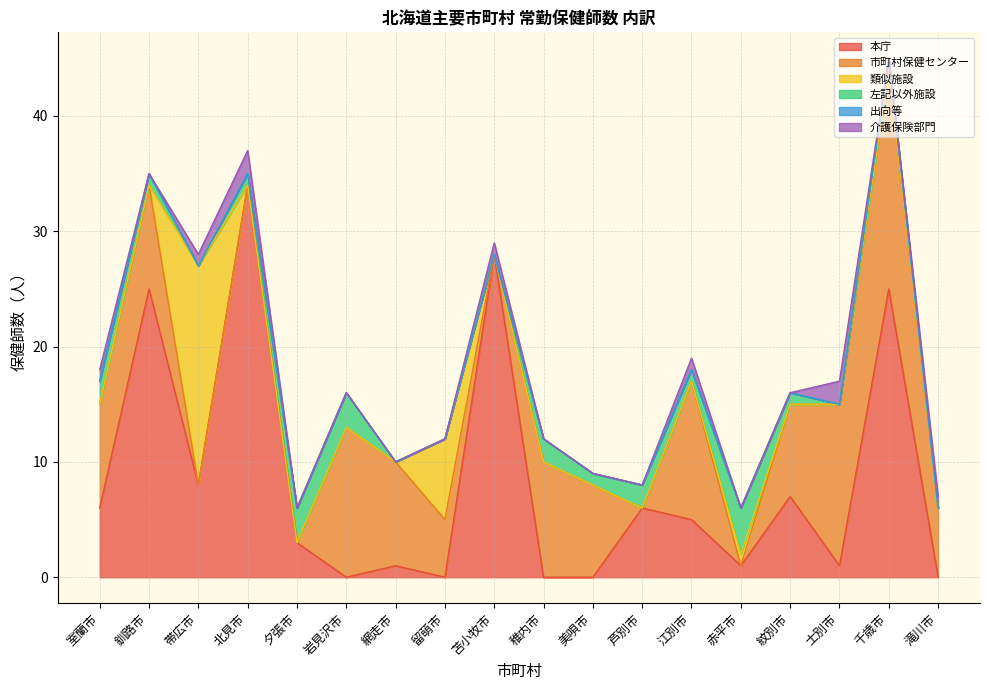

How many data points in 類似施設 are above 0?

3